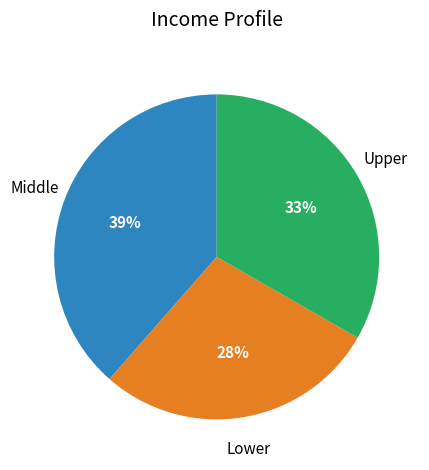

What percentage is the Upper slice, to the nearest percent?

33%